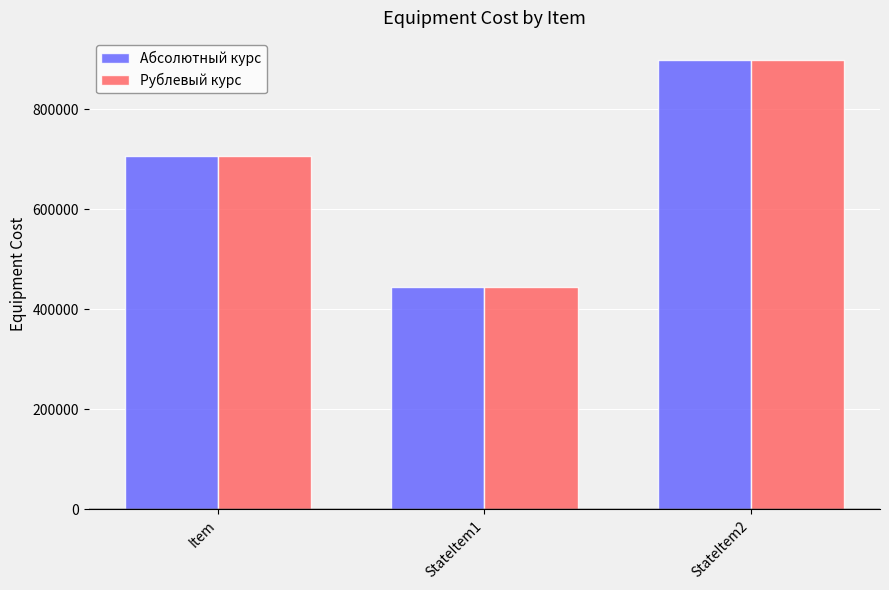

List the labels in order of Рублевый курс value, largest first.

StateItem2, Item, StateItem1